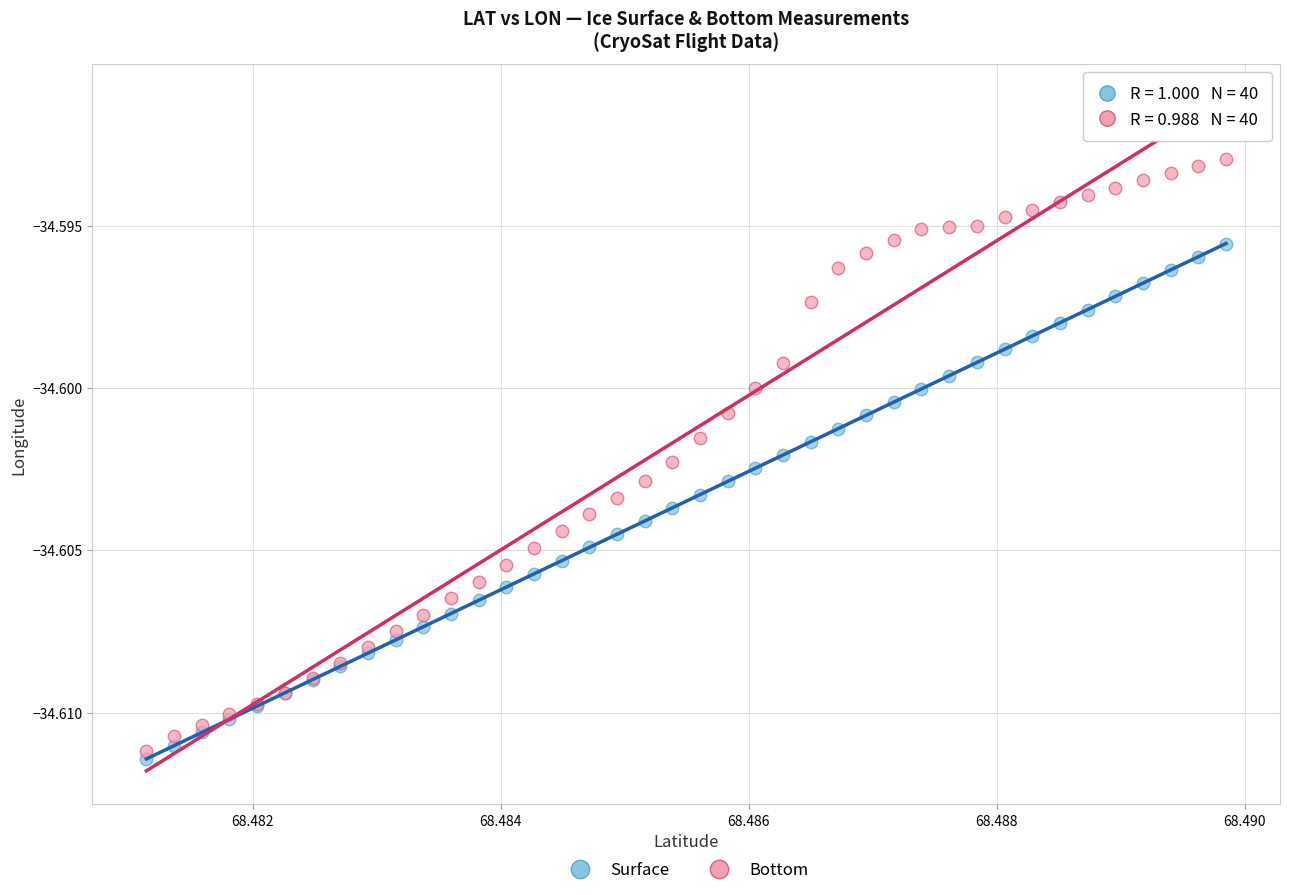

What are all the series names shown in the legend?

Surface, Bottom